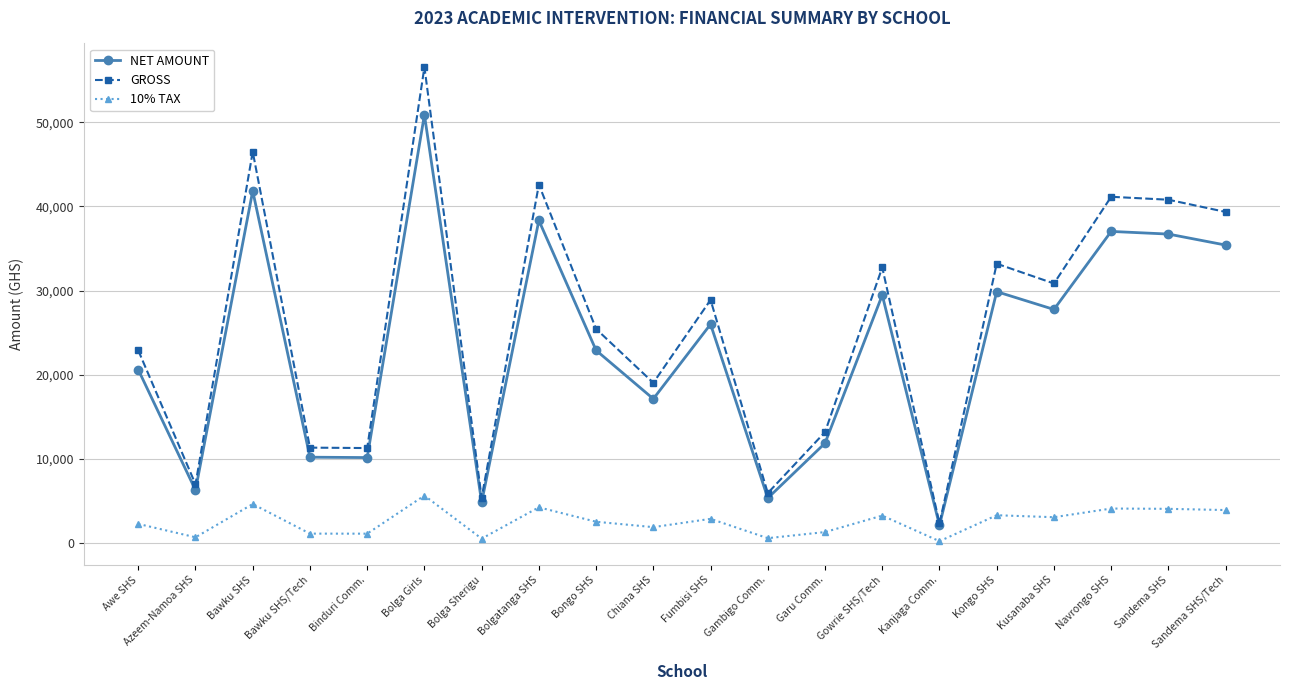

Is it true that NET AMOUNT equals 31293 at Bolga Girls?

False